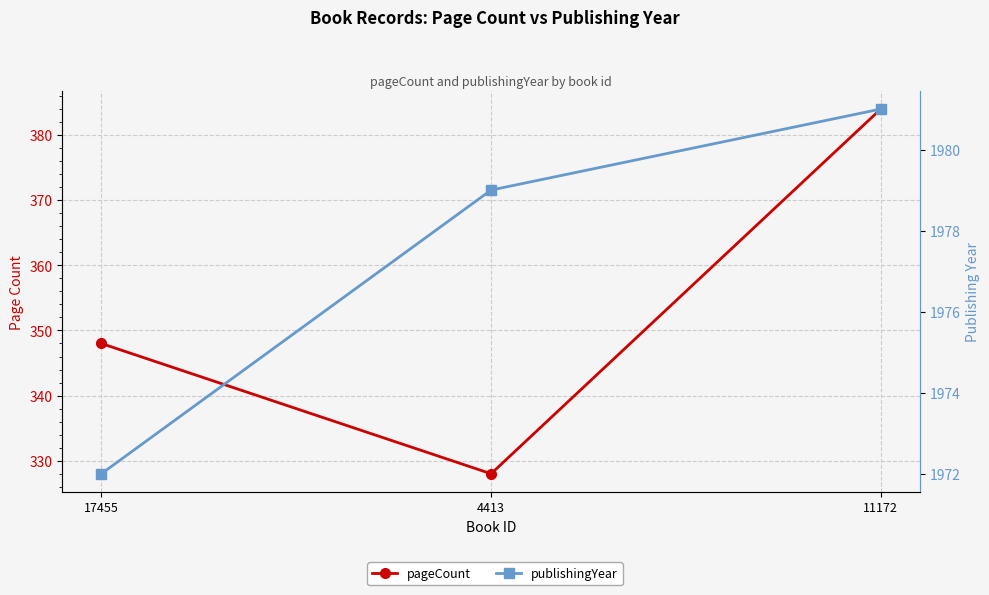

What are all the series names shown in the legend?

pageCount, publishingYear